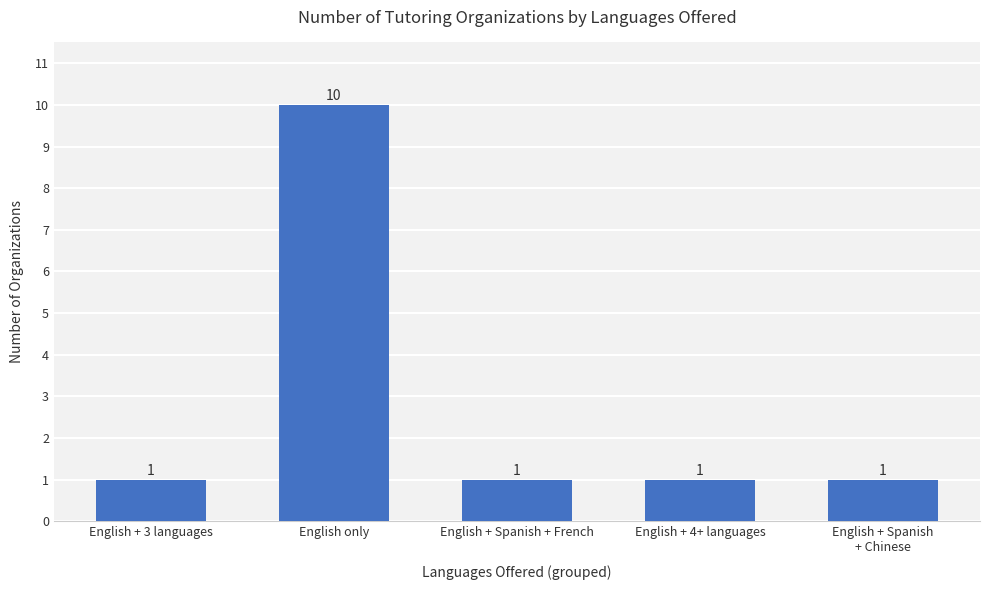

What is the difference between the values at English only and English + 4+ languages?

9